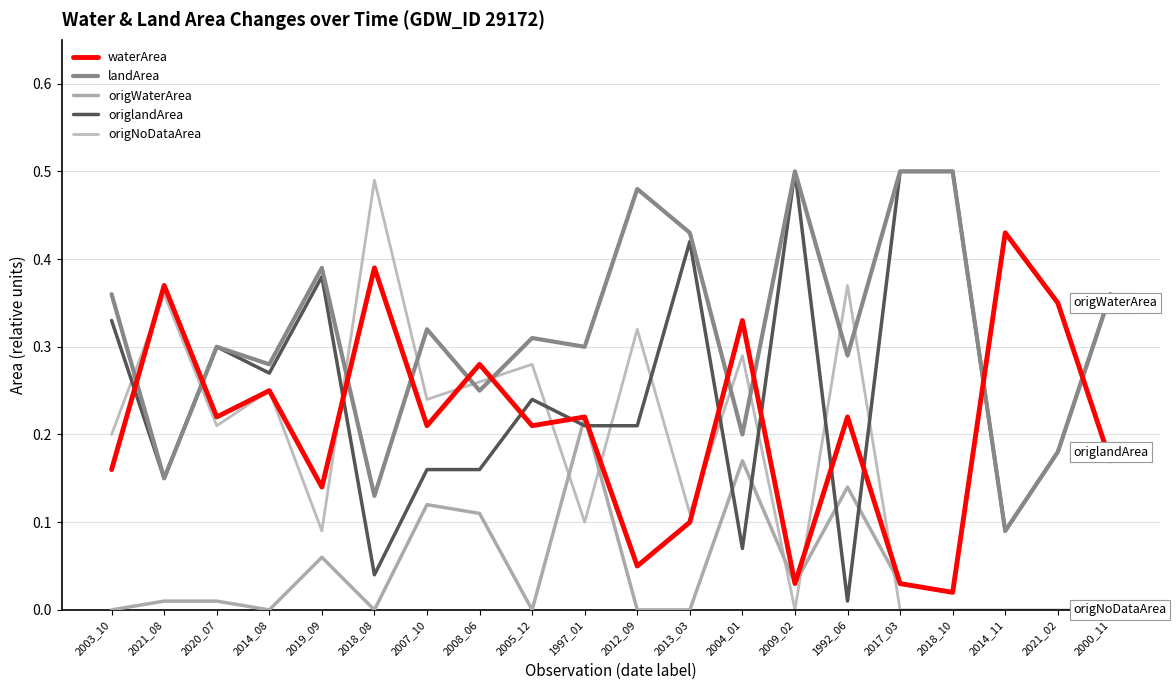

Is it true that origNoDataArea equals 0.0 at 2021_02?

True